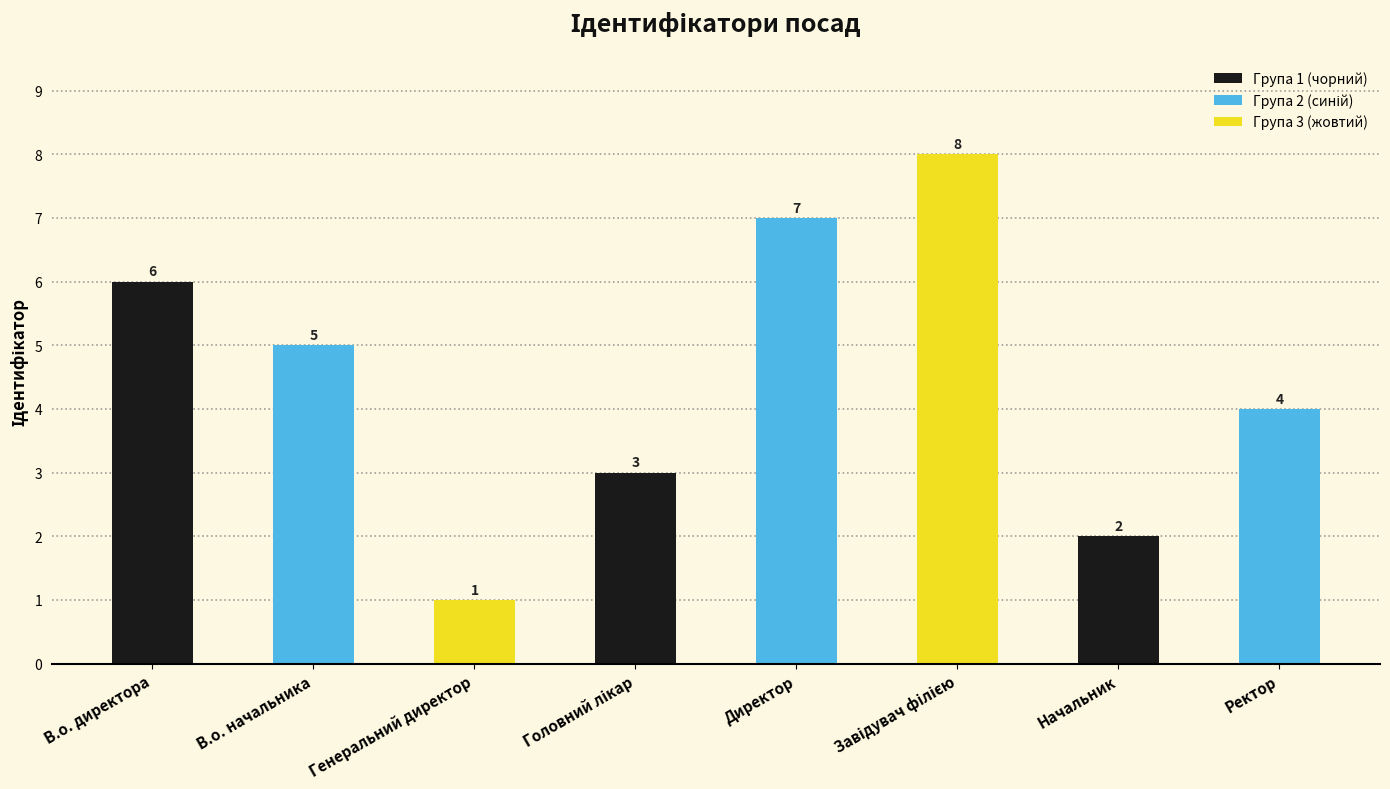

Reading right to left, list all the values displayed in this chart.

4	2	8	7	3	1	5	6